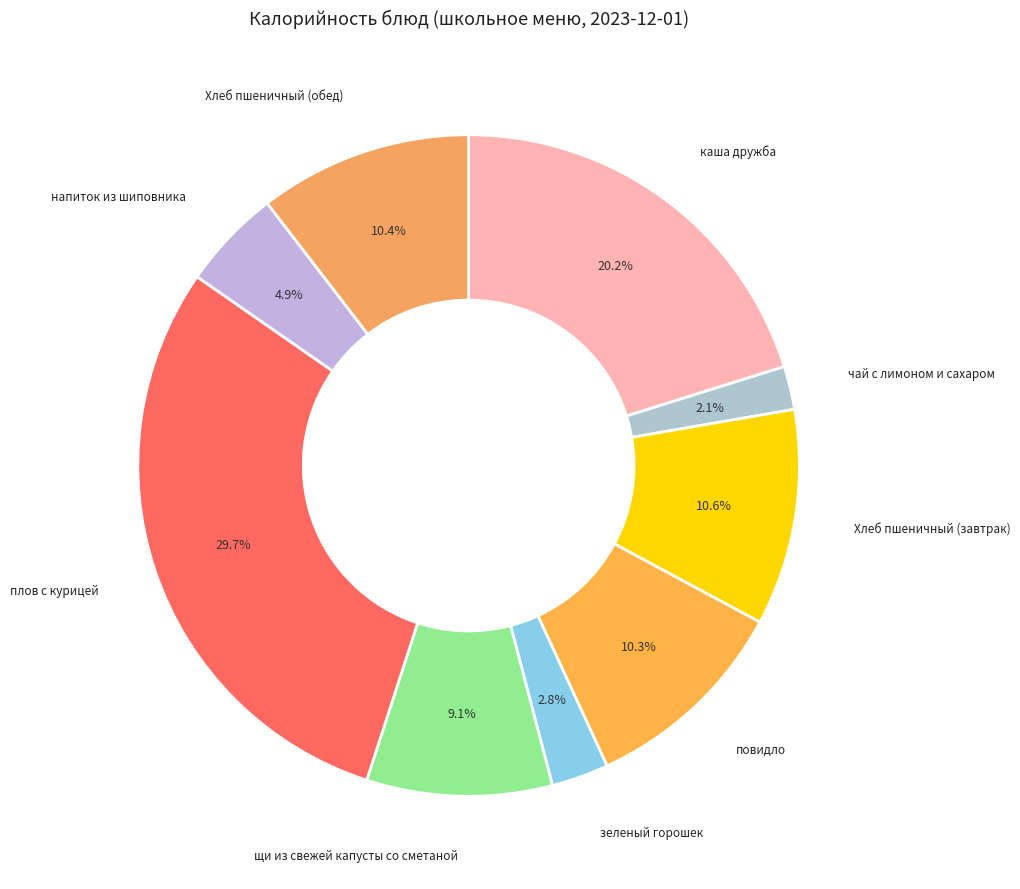

How many segments does this pie chart have?

9